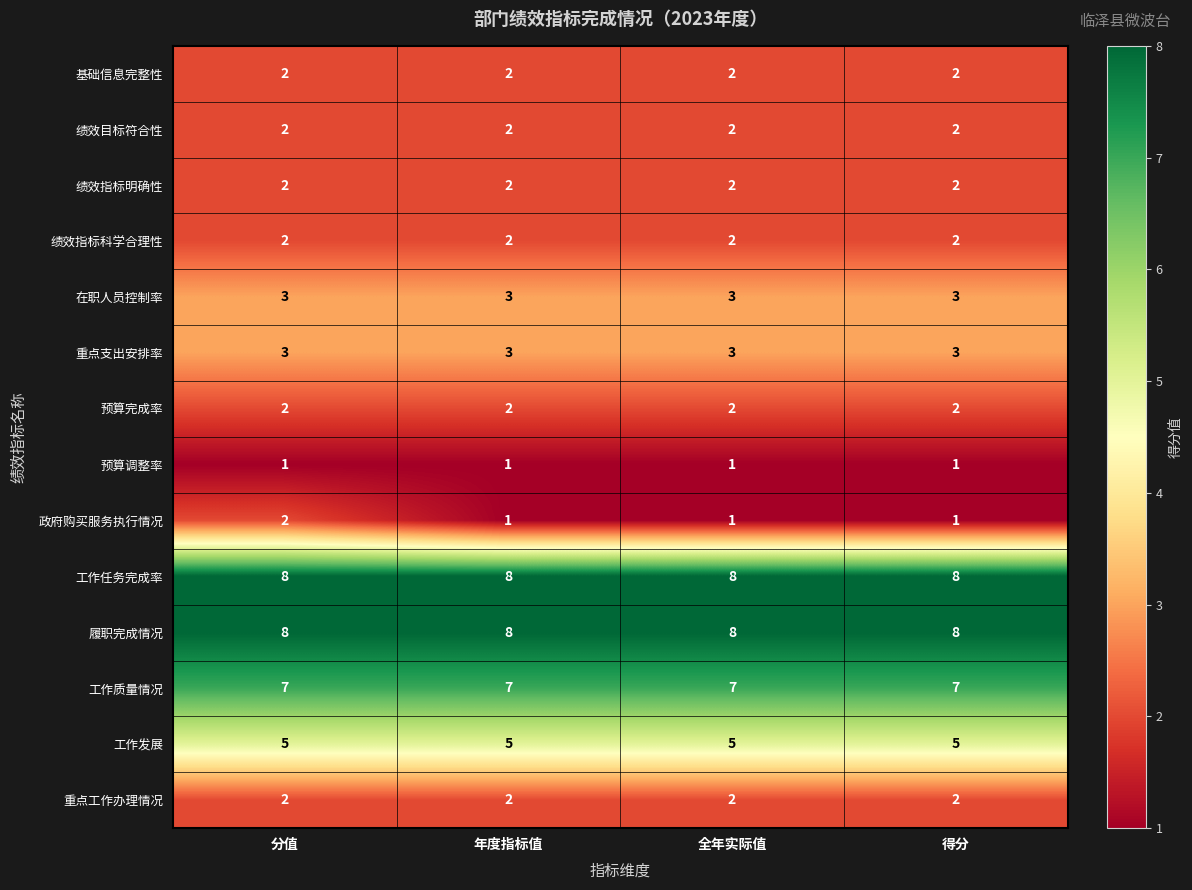

The value of 绩效目标符合性 at 得分 is 2. True or false?

True